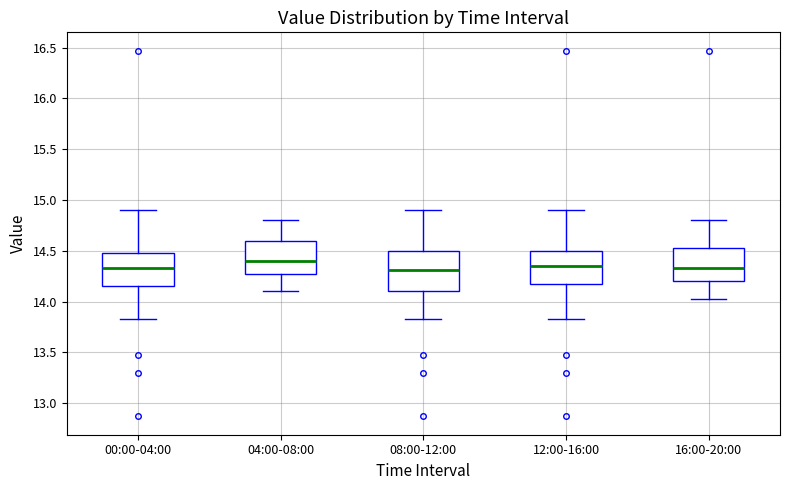

Where does the lower whisker of the box for 12:00-16:00 end on the y-axis? The values are not printed on the chart, so give them approximately, as read against the axis.

13.85